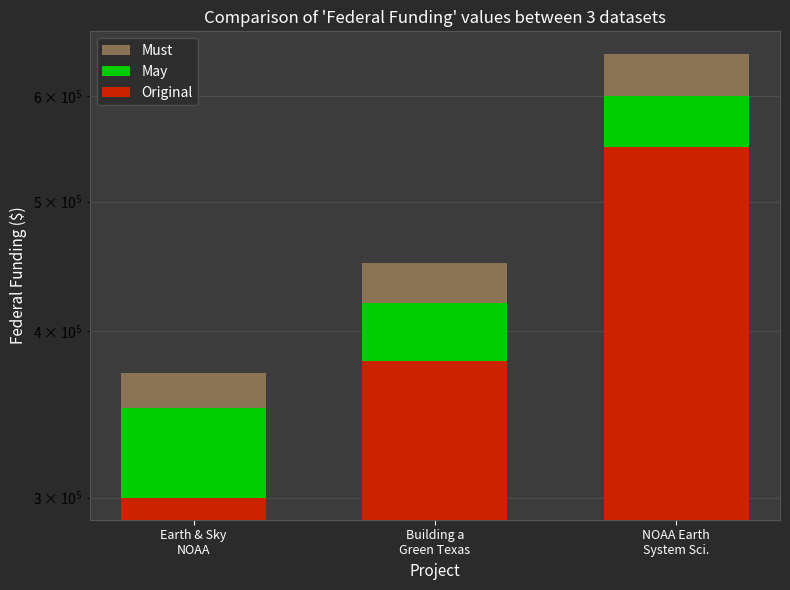

What is the label of the 2nd bar from the left?

Building a
Green Texas